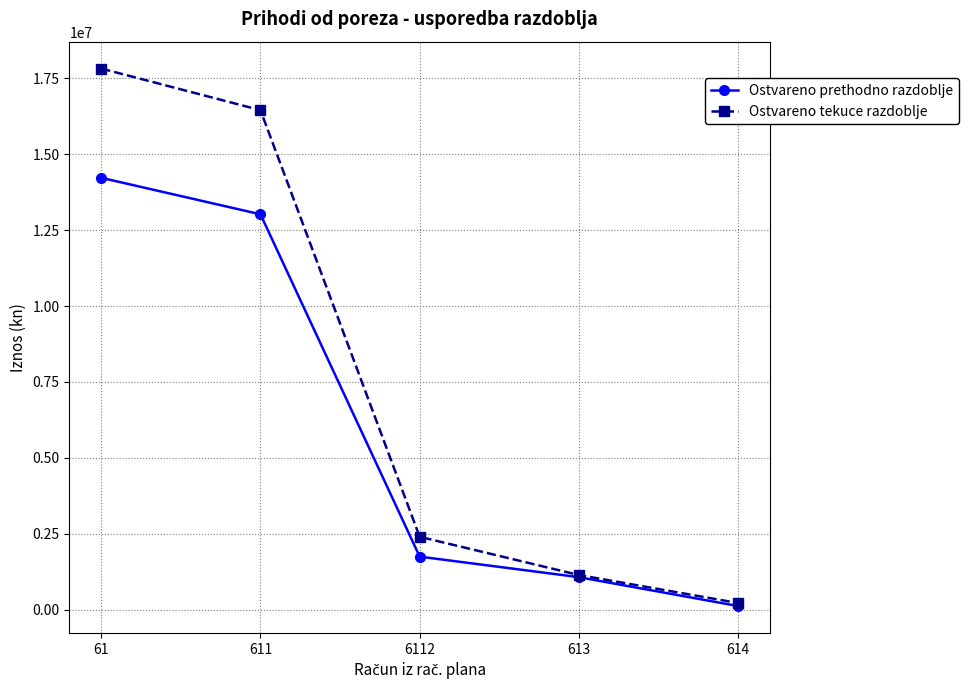

List the series in order of their peak value, lowest first.

Ostvareno prethodno razdoblje, Ostvareno tekuce razdoblje